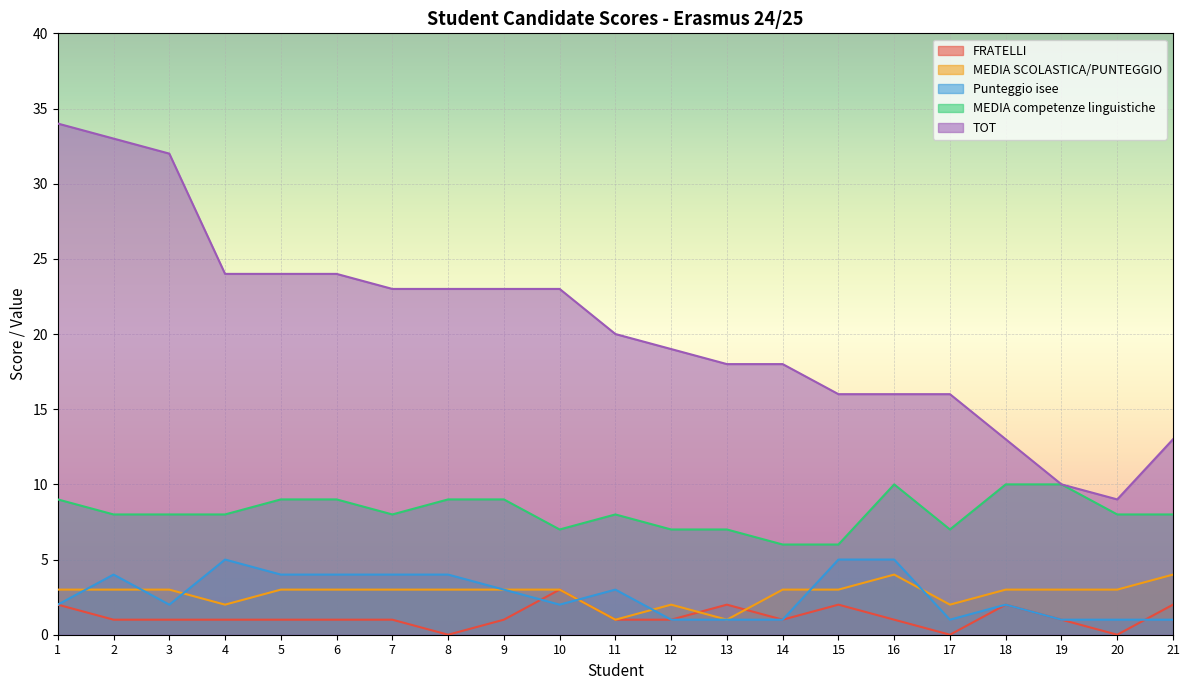

Which series has the largest total across all categories?

TOT